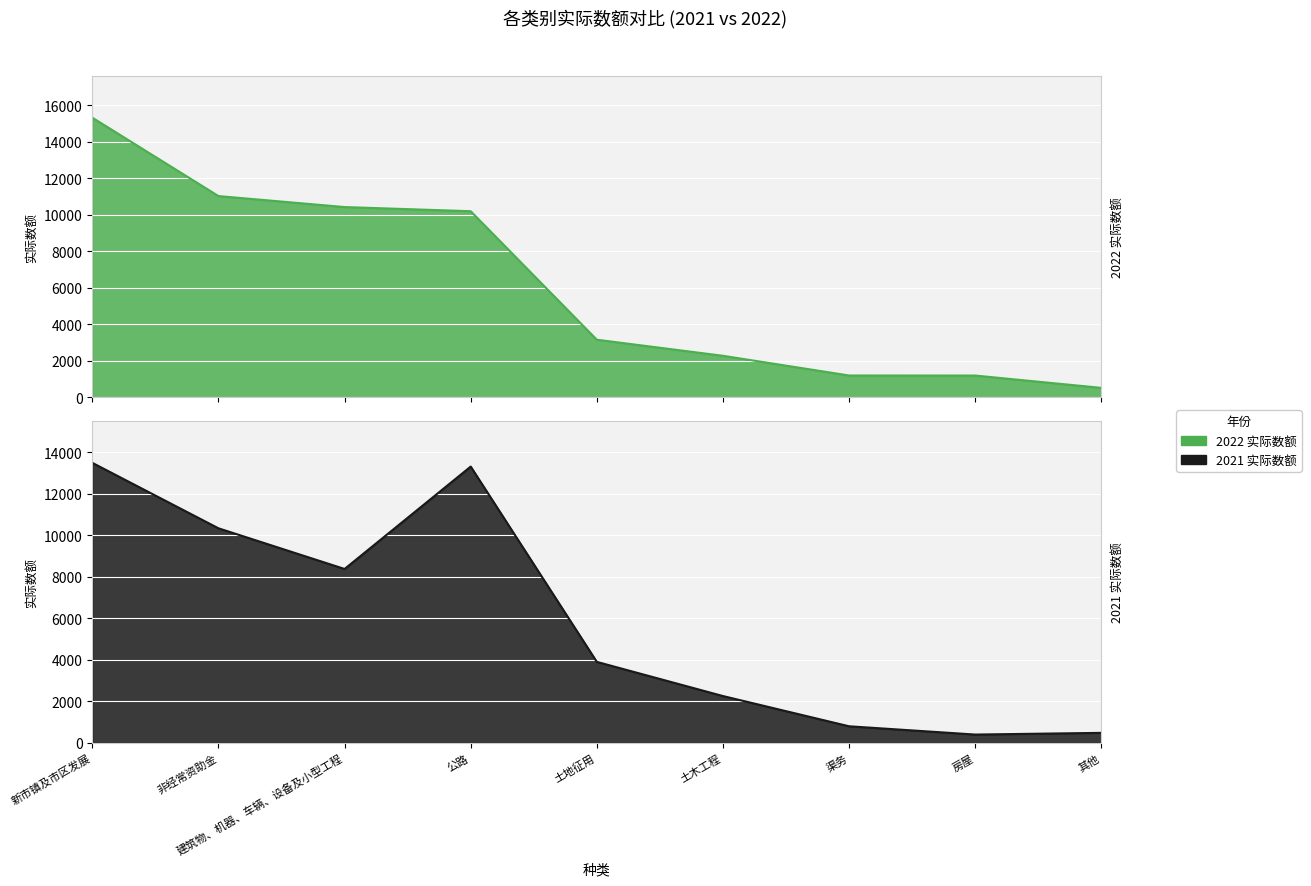

Between which two adjacent categories do 2021 实际数额 and 2022 实际数额 first intersect?

建筑物、机器、车辆、设备及小型工程 and 公路